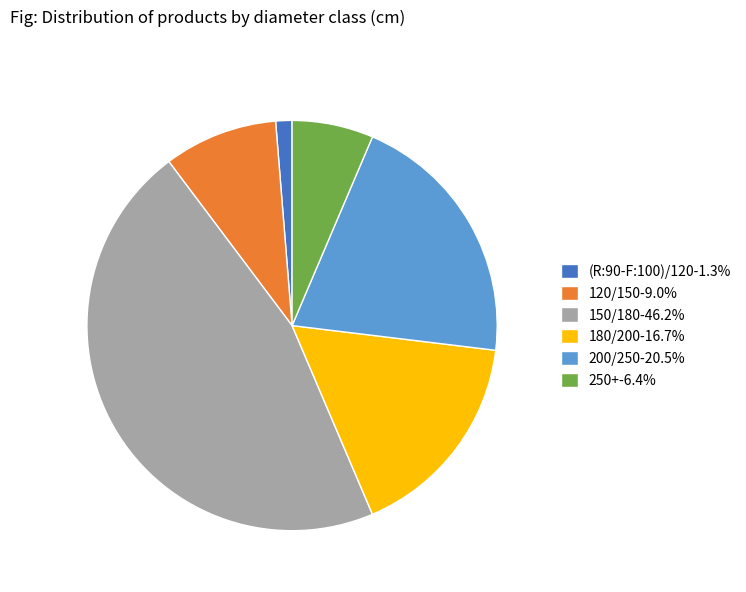

How many segments does this pie chart have?

6